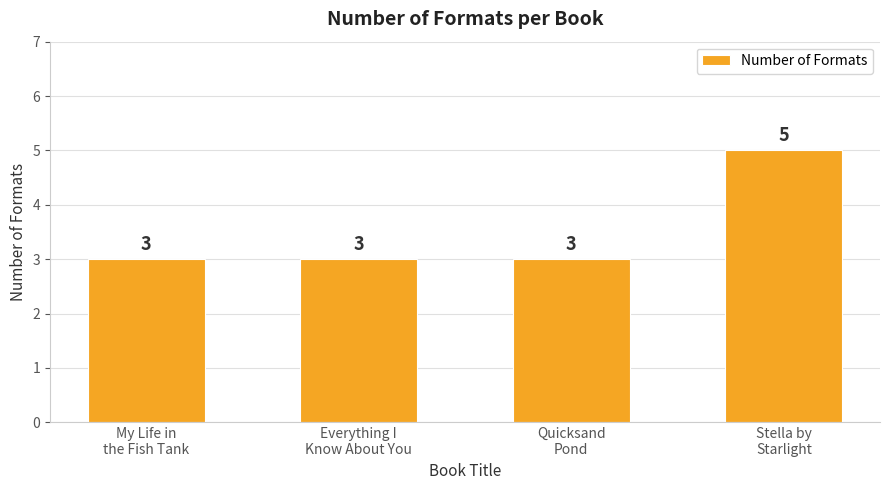

What position from the left is Quicksand
Pond?

3